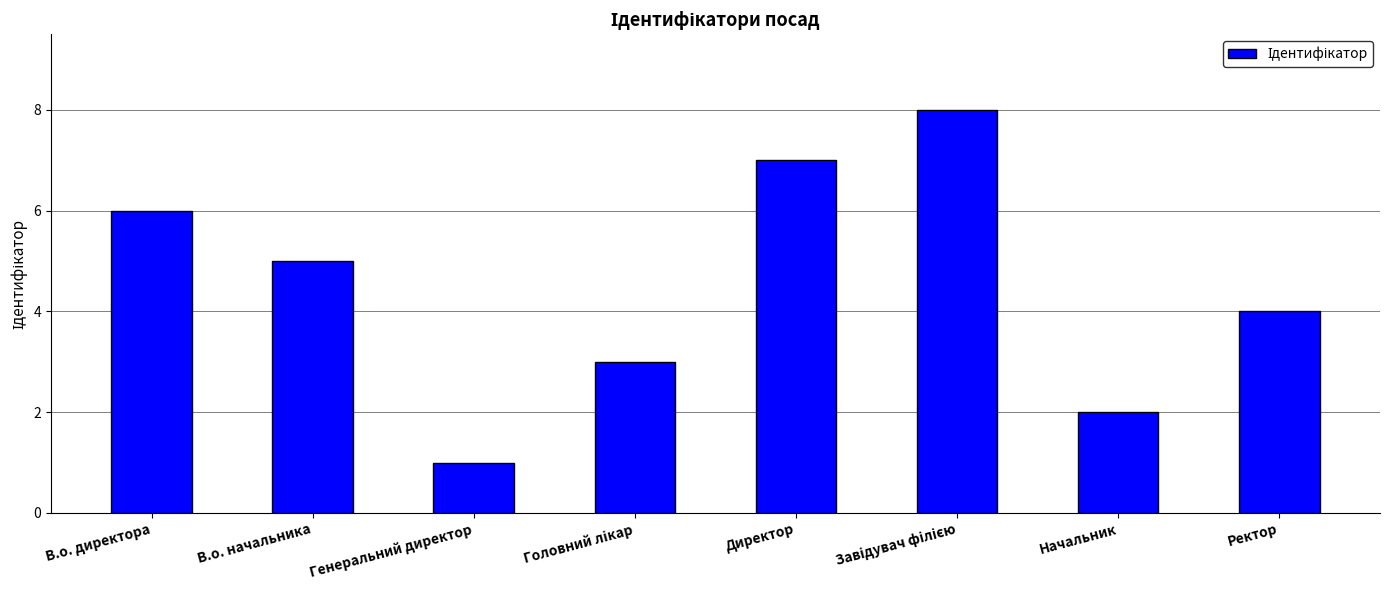

Reading right to left, transcribe all the data shown in this chart.

4	2	8	7	3	1	5	6